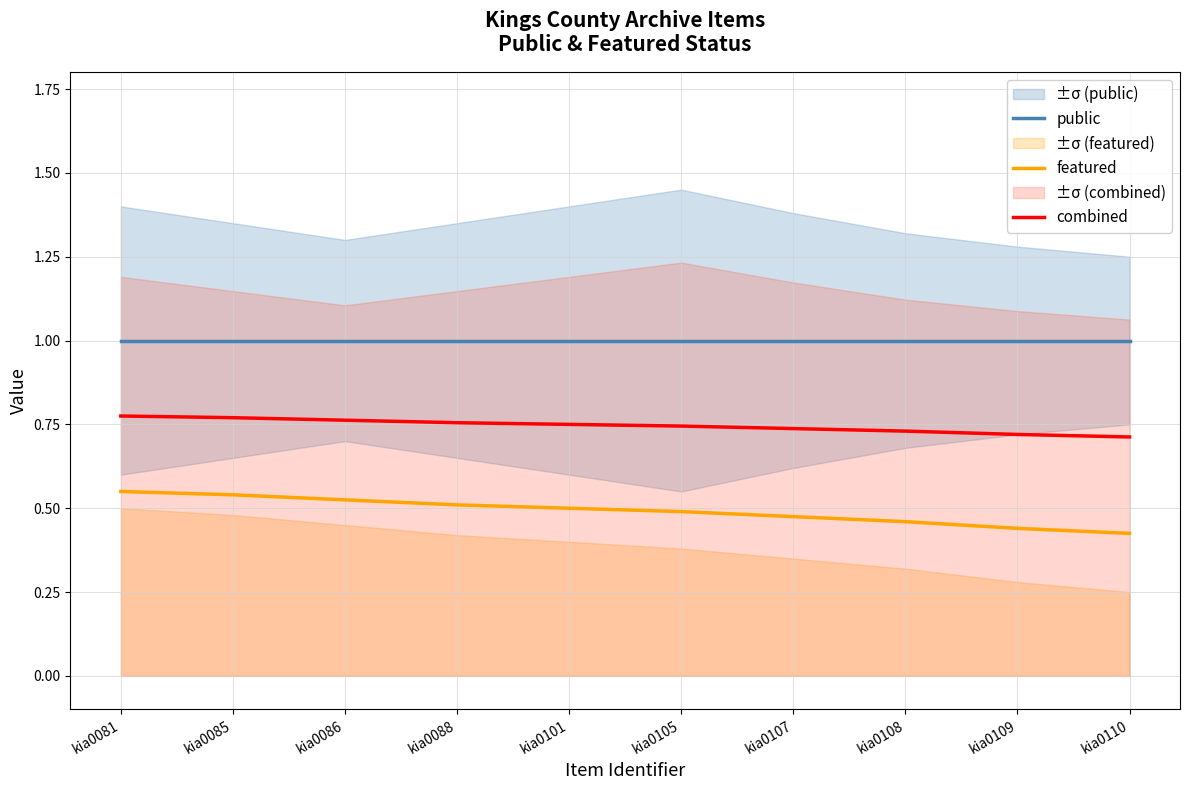

At kia0101, list the series in order from smallest to largest.

featured, combined, public